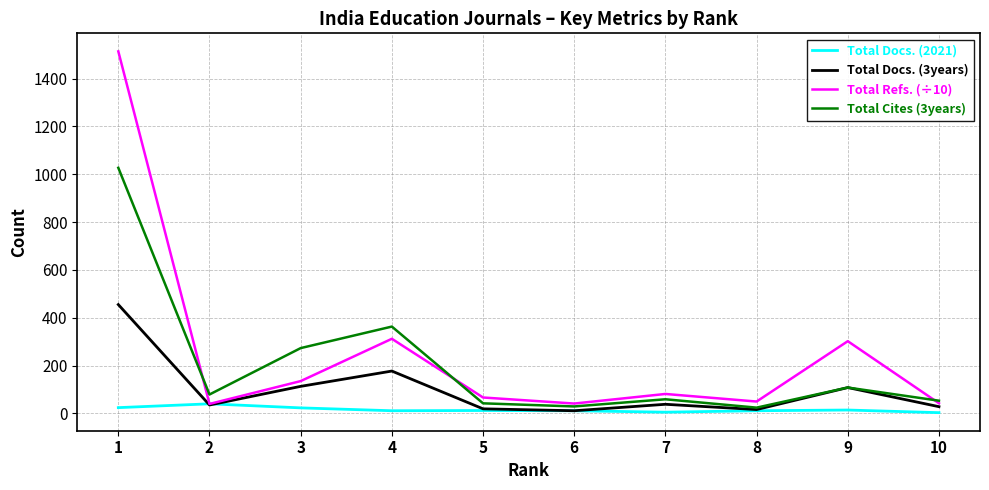

At which label does Total Docs. (3years) first exceed 38?

1